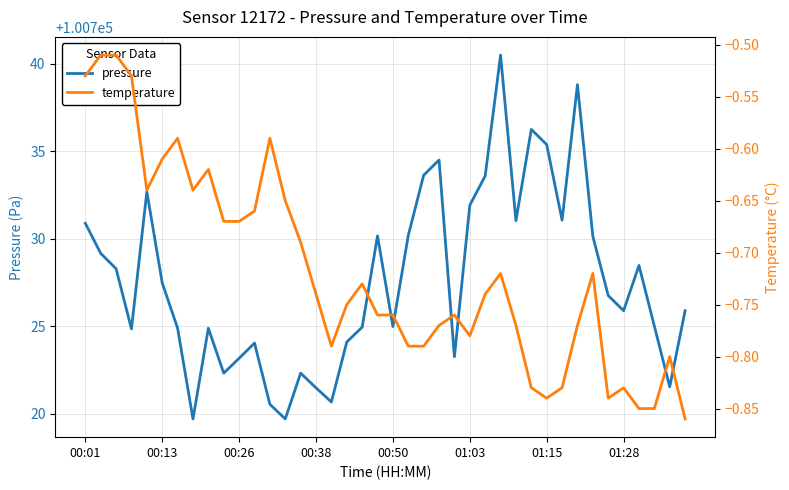

Between 12 and 36, which is larger?

36